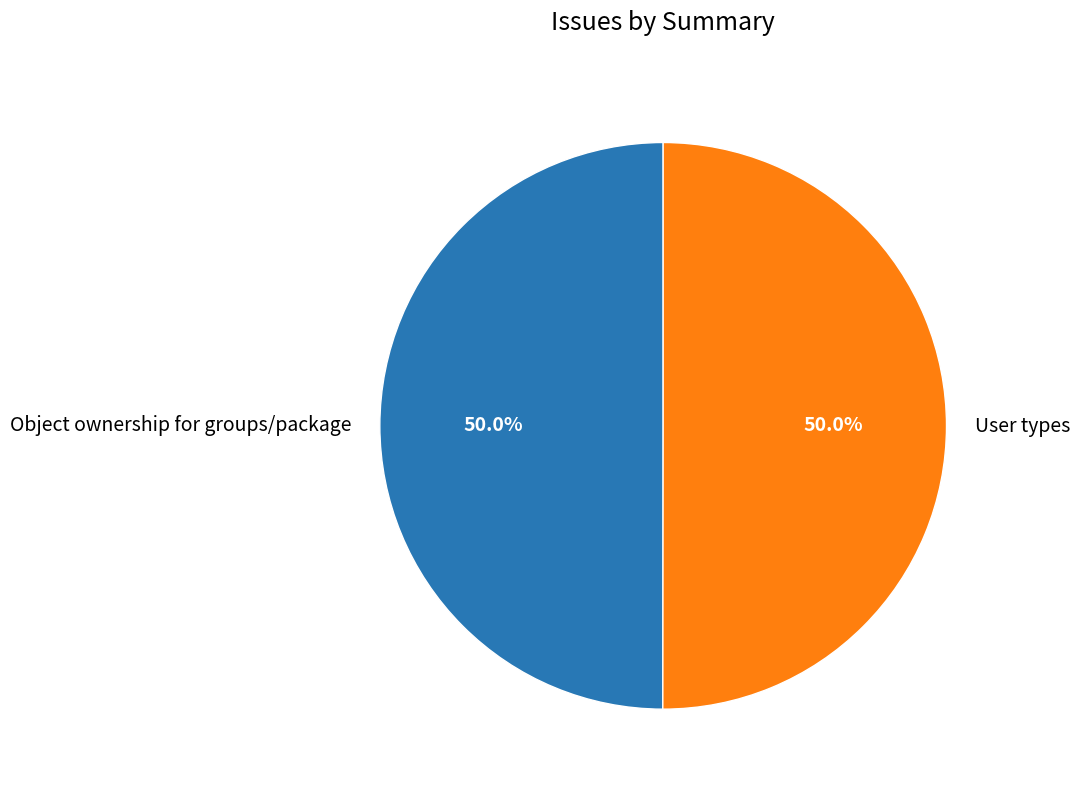

Approximately how many times larger is the value at User types compared to Object ownership for groups/package?

1.0